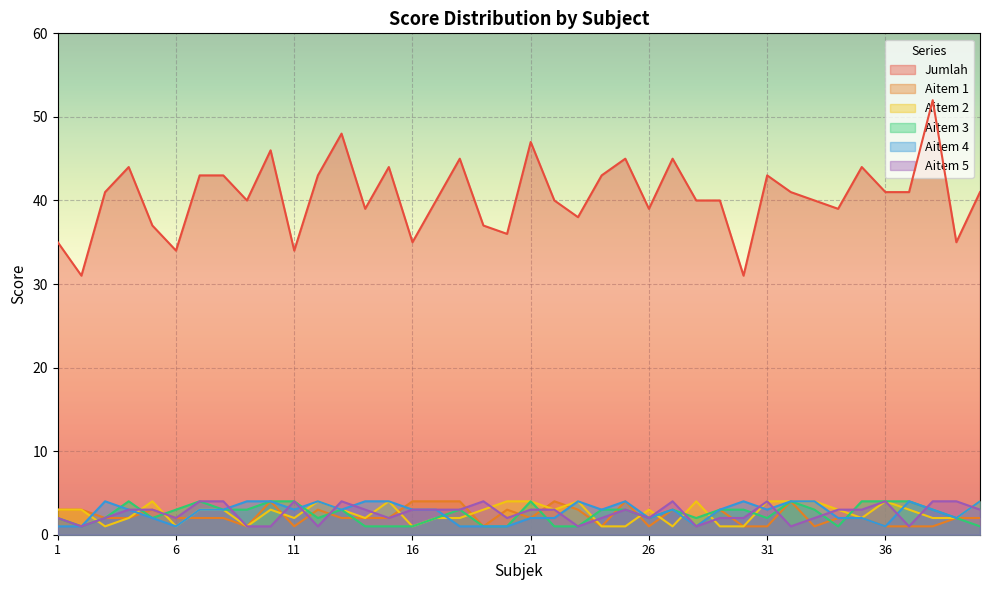

What is the smallest value displayed?

1